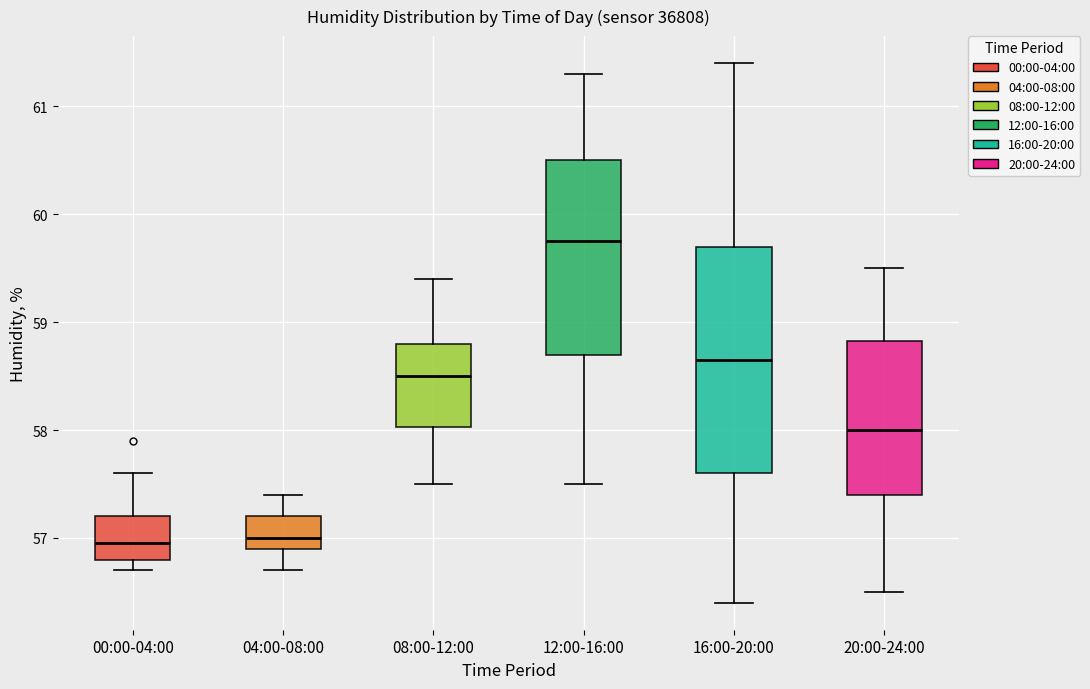

Reading left to right, read every box against the y-axis: the position of its median line, the range the box covers, and the ends of its whiskers. The values are not printed on the chart, so give them approximately, as read against the axis.

00:00-04:00: median 57.0, box 56.8 to 57.2, whiskers 56.7 to 57.6
04:00-08:00: median 57.0, box 56.9 to 57.2, whiskers 56.7 to 57.4
08:00-12:00: median 58.5, box 58.0 to 58.8, whiskers 57.5 to 59.4
12:00-16:00: median 59.8, box 58.7 to 60.5, whiskers 57.5 to 61.3
16:00-20:00: median 58.7, box 57.6 to 59.7, whiskers 56.4 to 61.4
20:00-24:00: median 58.0, box 57.4 to 58.8, whiskers 56.5 to 59.5